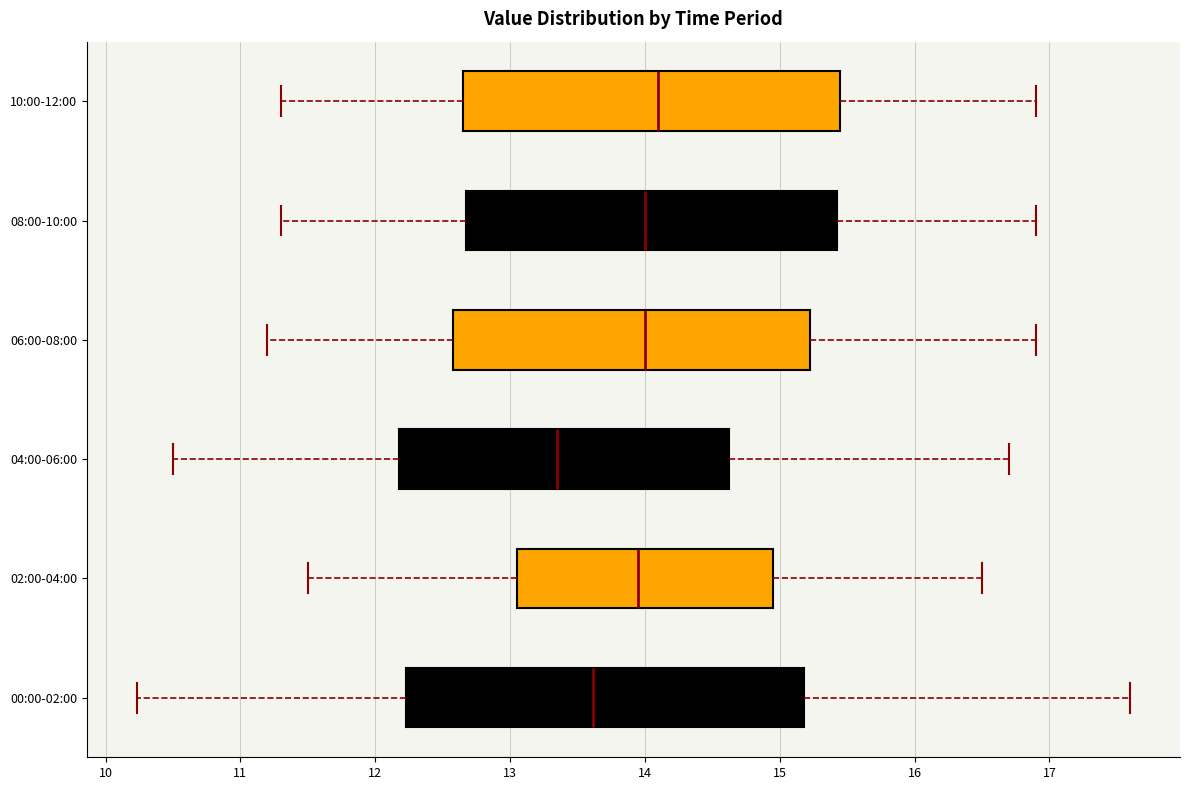

Reading bottom to top, transcribe this box plot: for each box, give where its median line is, the range the box spans, and where its two whiskers end, as read against the x-axis. The values are not printed on the chart, so give them approximately, as read against the axis.

00:00-02:00: median 13.6, box 12.2 to 15.2, whiskers 10.2 to 17.6
02:00-04:00: median 14.0, box 13.1 to 15.0, whiskers 11.5 to 16.5
04:00-06:00: median 13.4, box 12.2 to 14.6, whiskers 10.5 to 16.7
06:00-08:00: median 14.0, box 12.6 to 15.2, whiskers 11.2 to 16.9
08:00-10:00: median 14.0, box 12.7 to 15.4, whiskers 11.3 to 16.9
10:00-12:00: median 14.1, box 12.7 to 15.5, whiskers 11.3 to 16.9